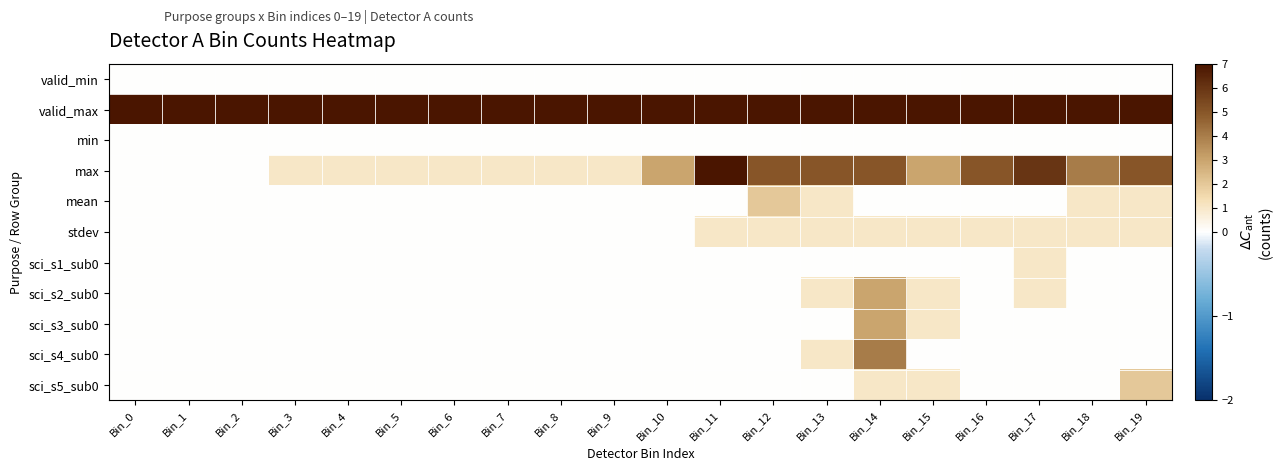

Which category has the lowest value across all series?

Bin_0